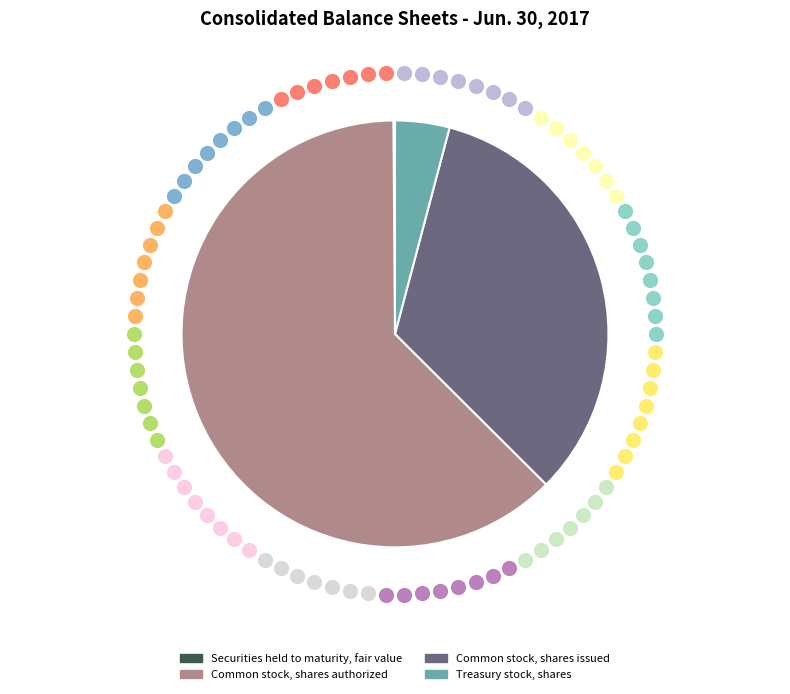

The Treasury stock, shares slice represents 1% of the pie. True or false?

False